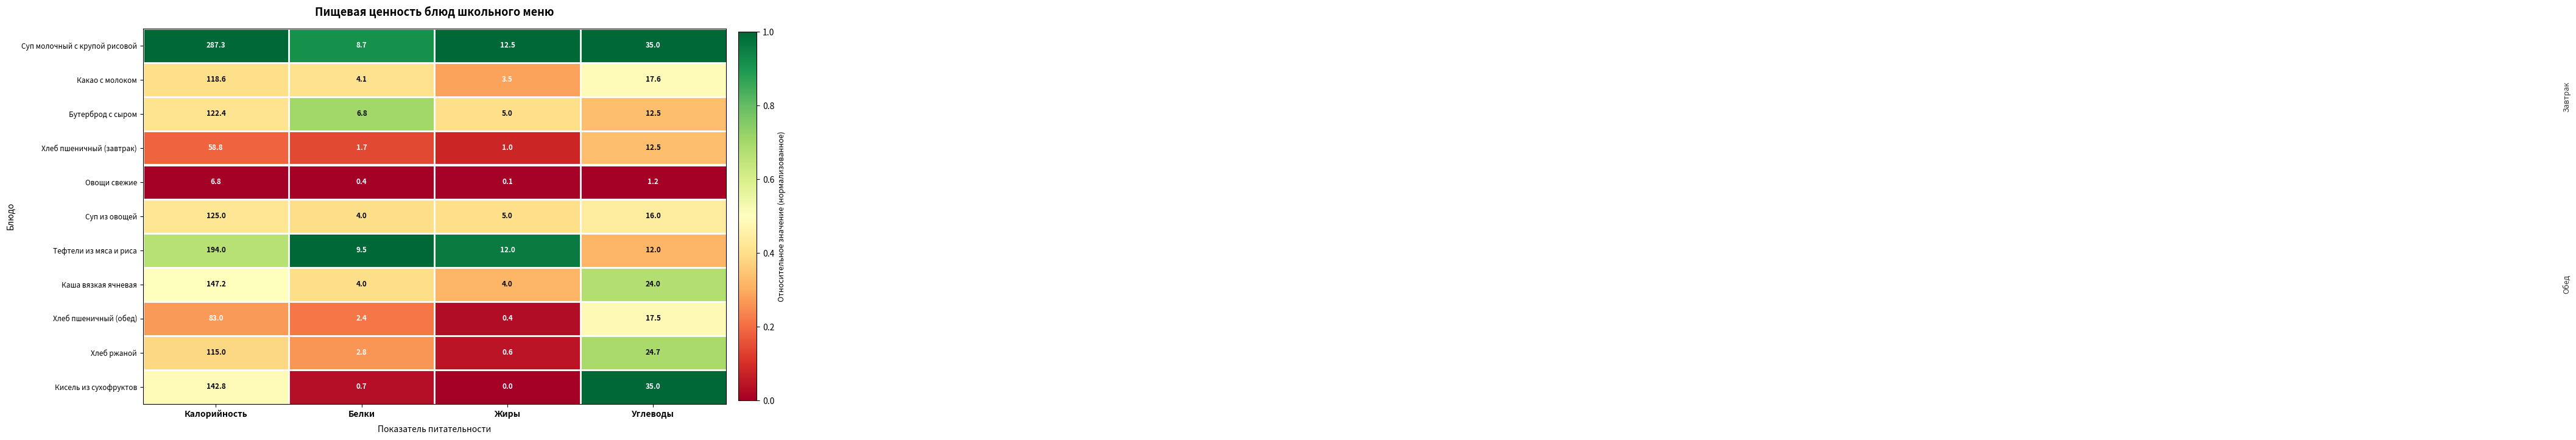

List the series in order of their peak value, lowest first.

Овощи свежие, Хлеб пшеничный (завтрак), Хлеб пшеничный (обед), Хлеб ржаной, Какао с молоком, Бутерброд с сыром, Суп из овощей, Кисель из сухофруктов, Каша вязкая ячневая, Тефтели из мяса и риса, Суп молочный с крупой рисовой